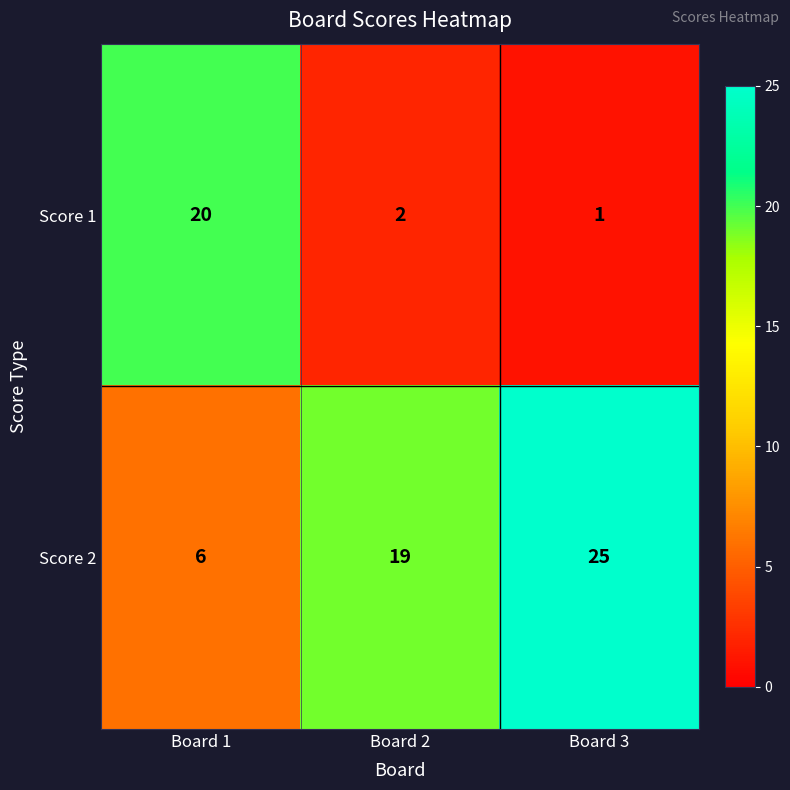

Reading left to right, what are all the values shown in this chart?

Score 1: 20	2	1
Score 2: 6	19	25